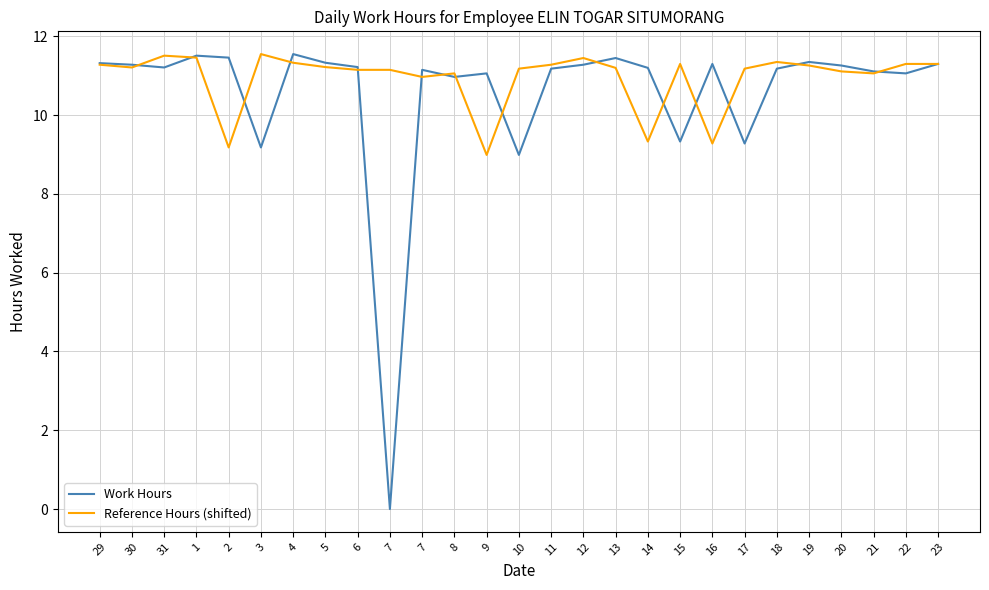

Rank the series by their average value, from lowest to highest.

Work Hours, Reference Hours (shifted)